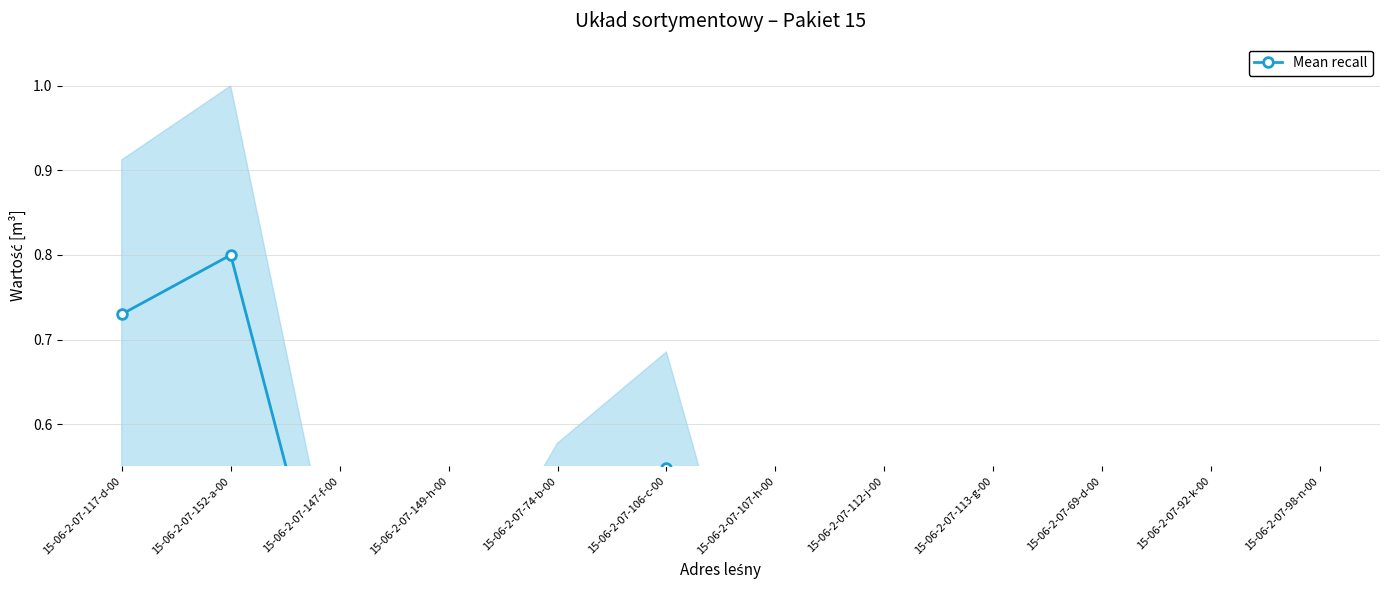

At which category does the data reach its first local peak?

15-06-2-07-152-a-00